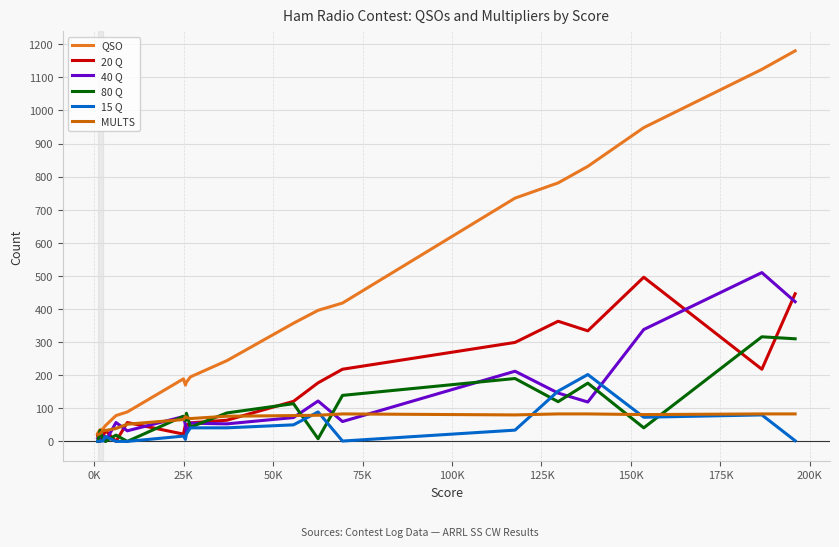

What is the maximum value shown in the chart?

1180